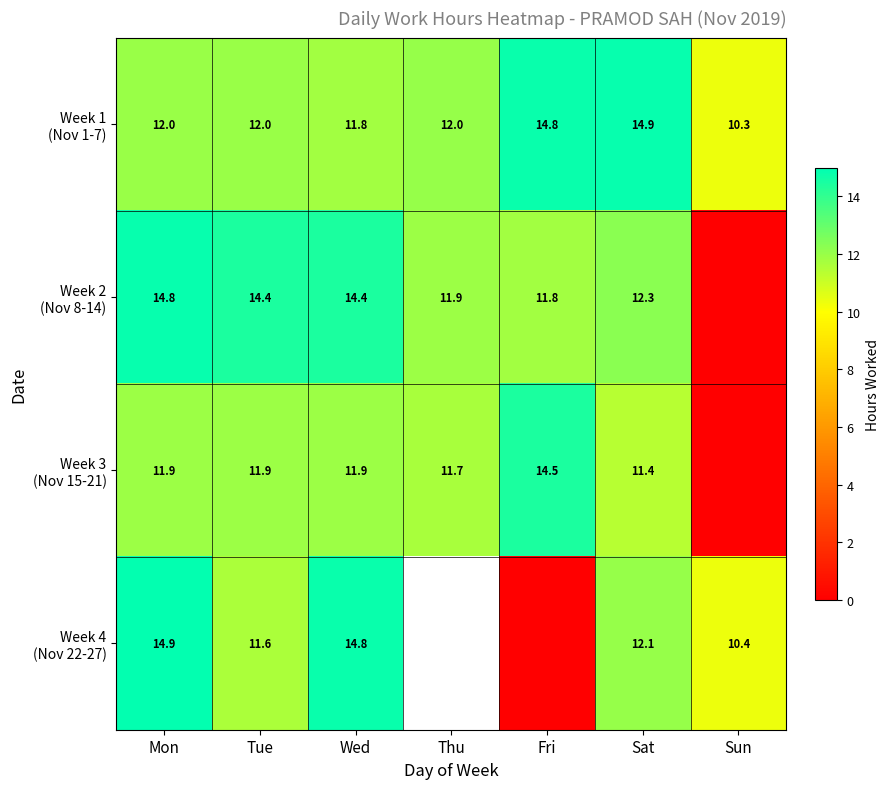

How many series are shown in this chart?

4